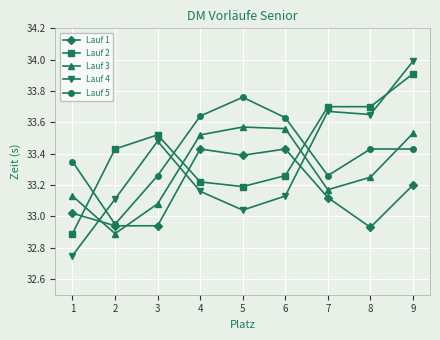

True or false: Lauf 3 has more than 0 points higher than both neighbors.

True